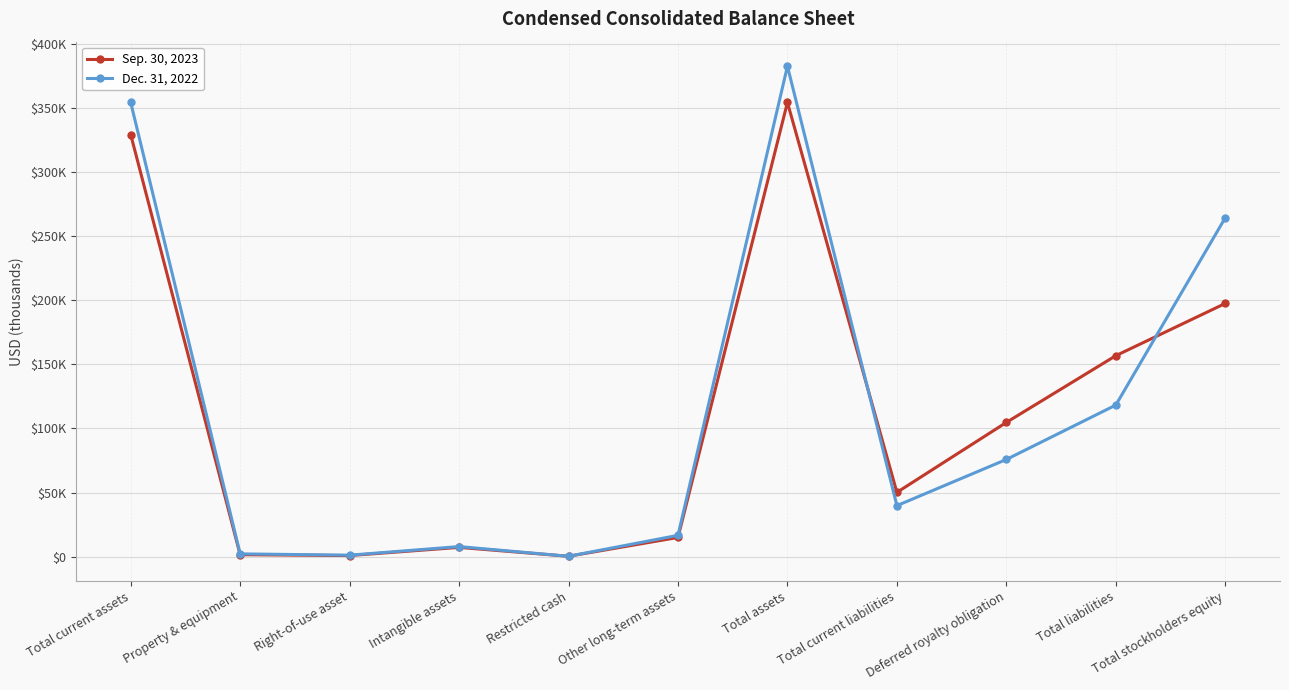

True or false: Dec. 31, 2022 and Sep. 30, 2023 intersect in this chart.

True